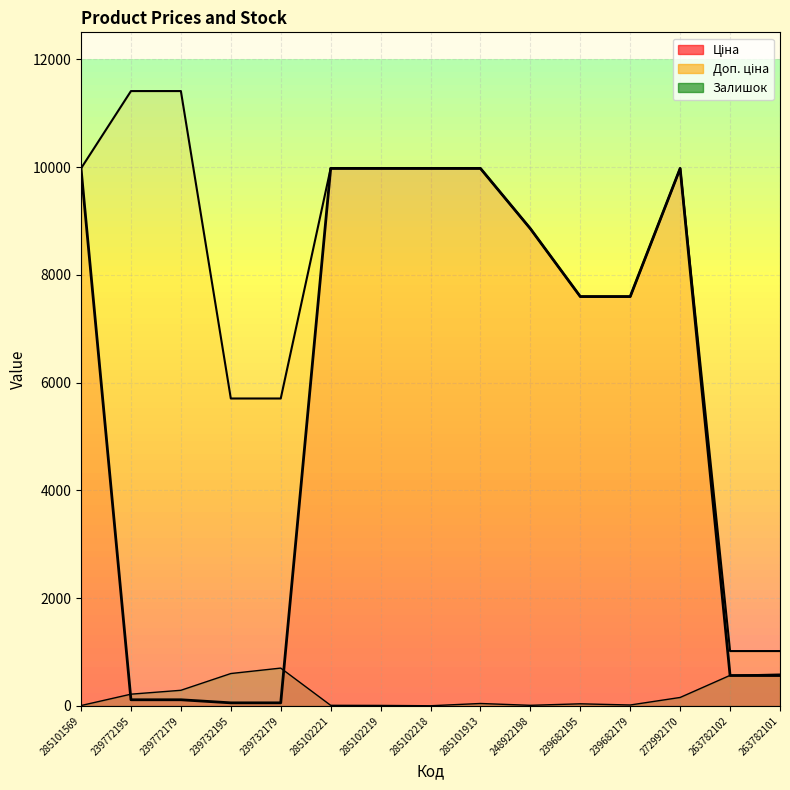

Which category has the highest value in the Доп. ціна series?

239772195